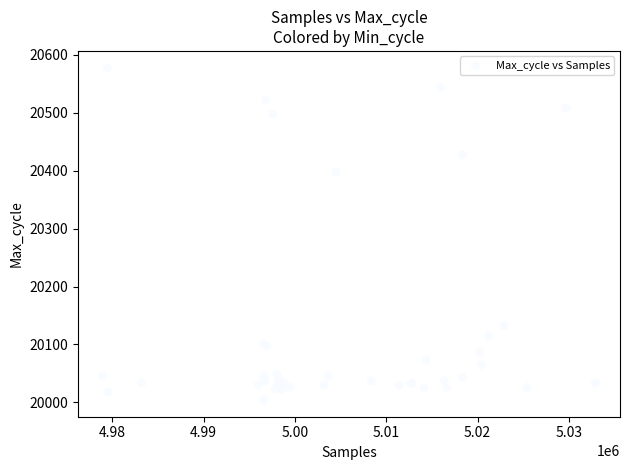

What Y value in the scatter plot is closest to 20291?

20398